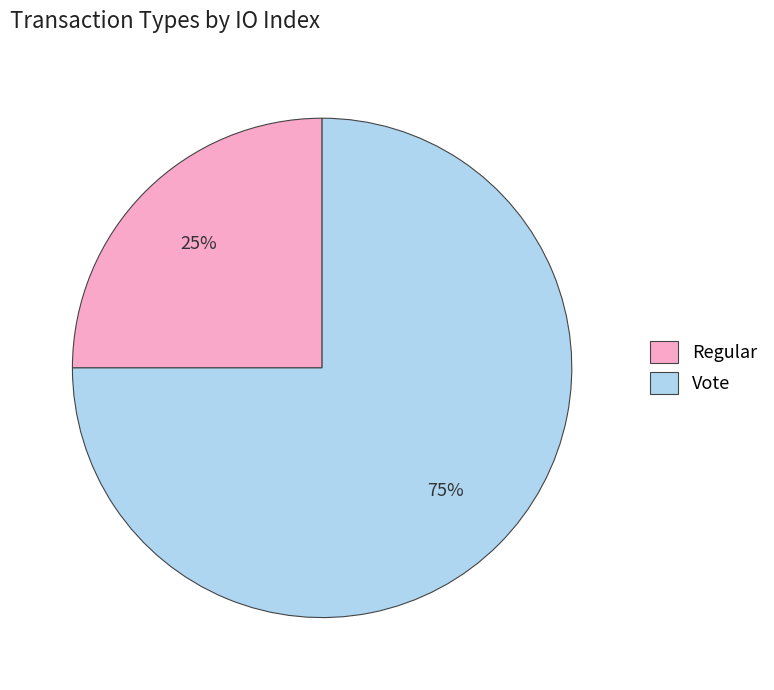

True or false: Vote accounts for 86% of the total.

False